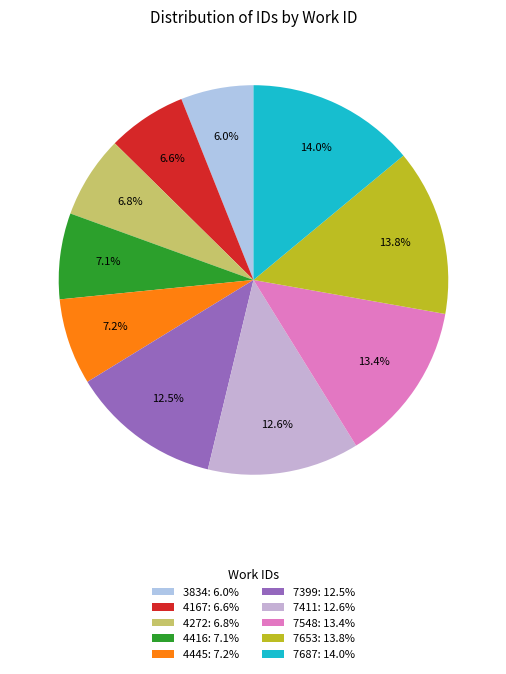

Which has a higher value, 7653 or 4167?

7653